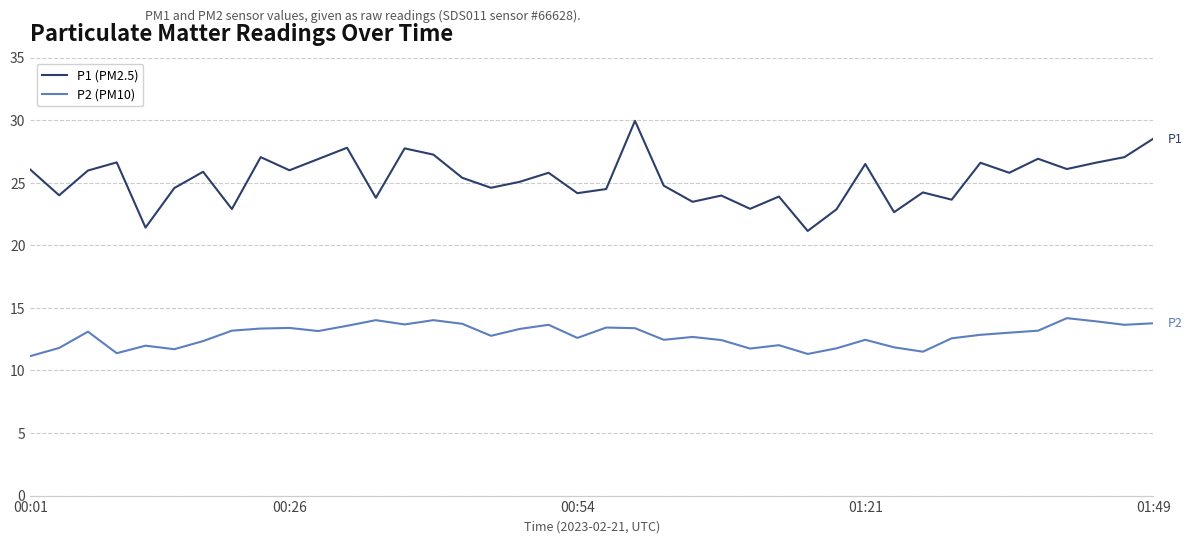

What is the smallest value displayed?

11.2